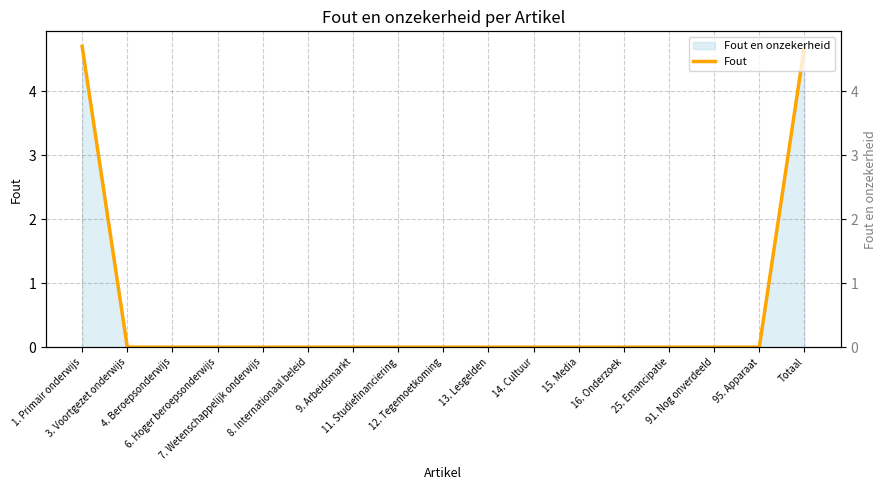

What position from the right is 14. Cultuur?

7